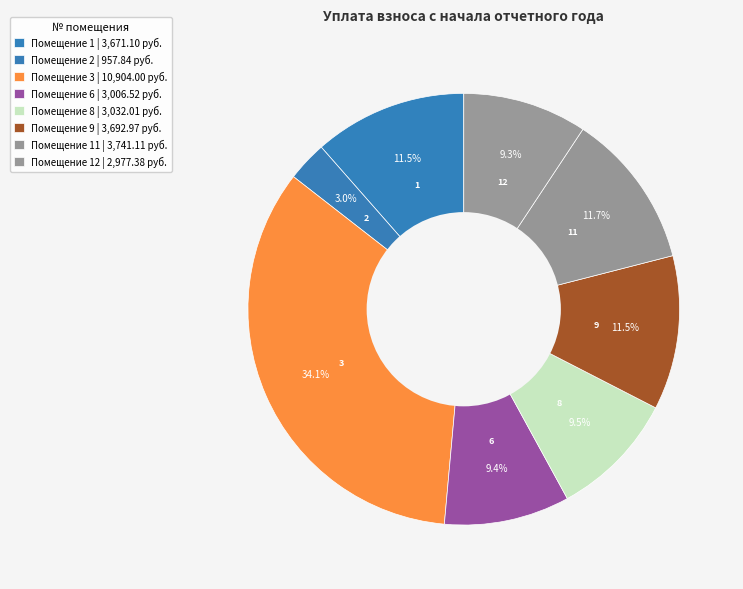

The 11 slice represents 4% of the pie. True or false?

False